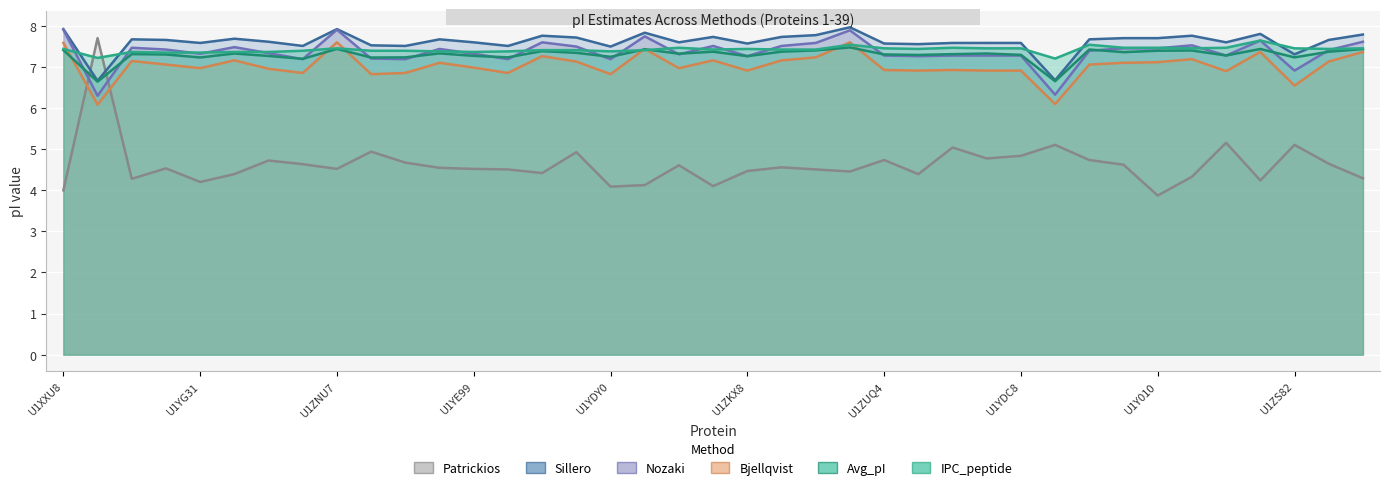

The value of Bjellqvist at 34 is 6.9. True or false?

True